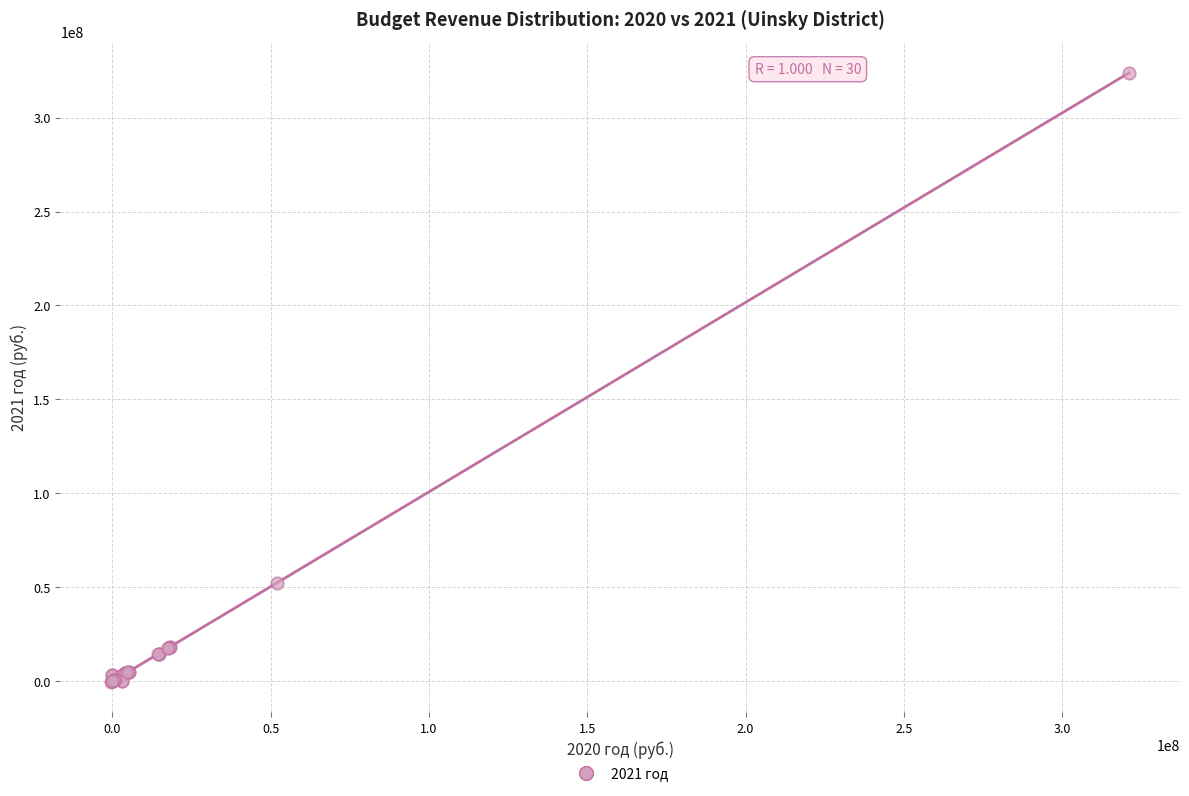

What Y value in the scatter plot is closest to 161801100?

52248100